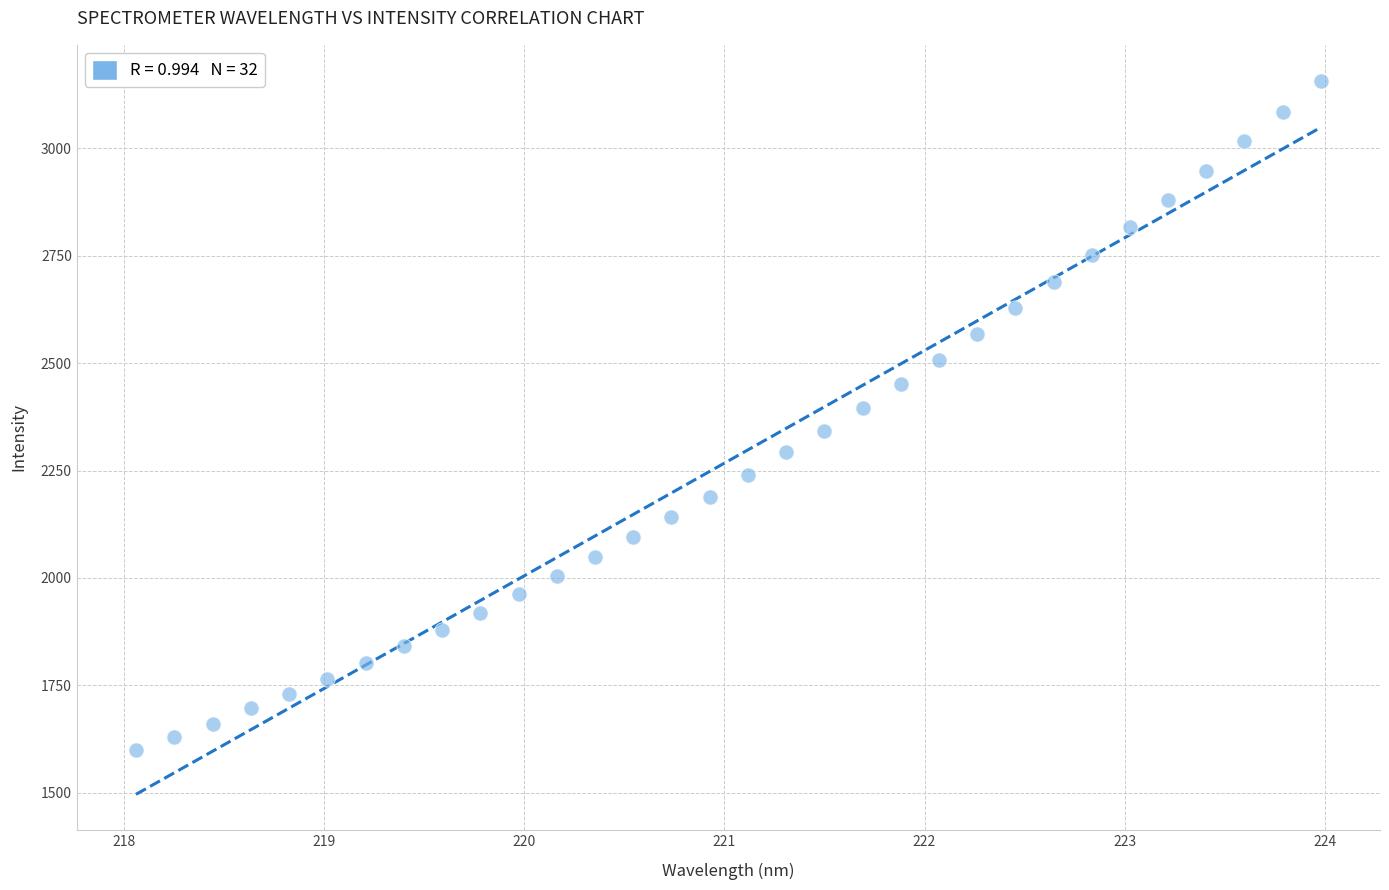

What is the range of X values (max minus min)?

5.9